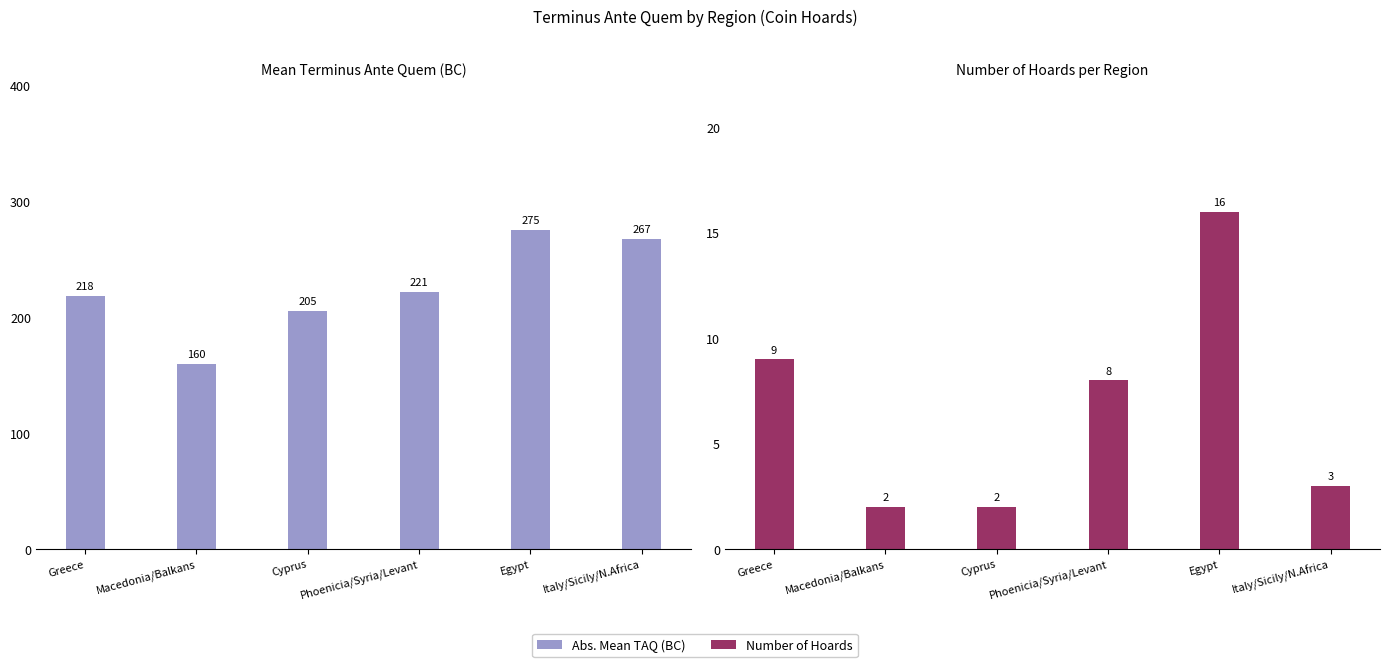

What value does the Abs. Mean TAQ (BC) series have at Macedonia/Balkans?

159.5